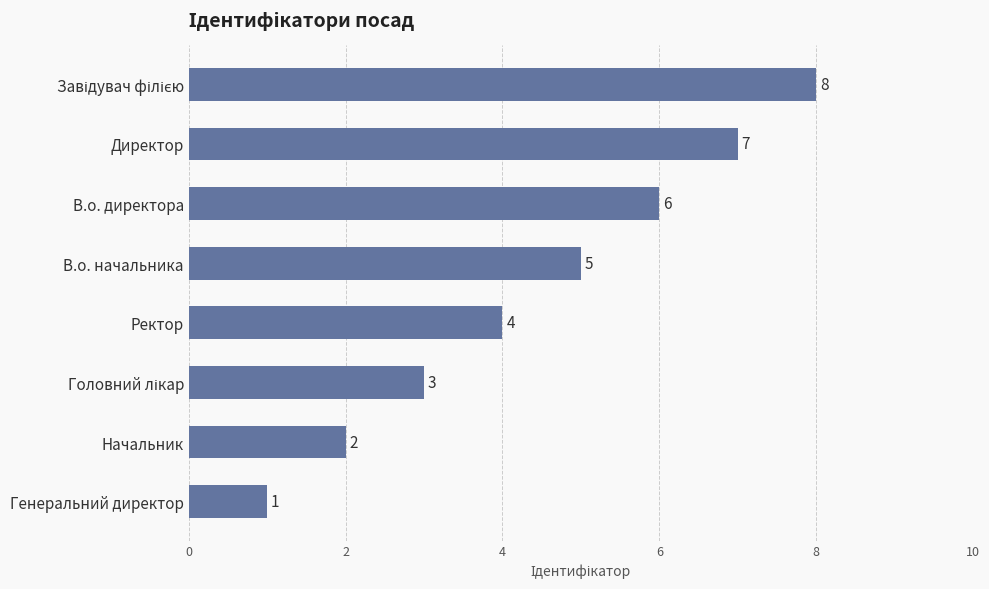

Does the chart contain stacked bars?

No